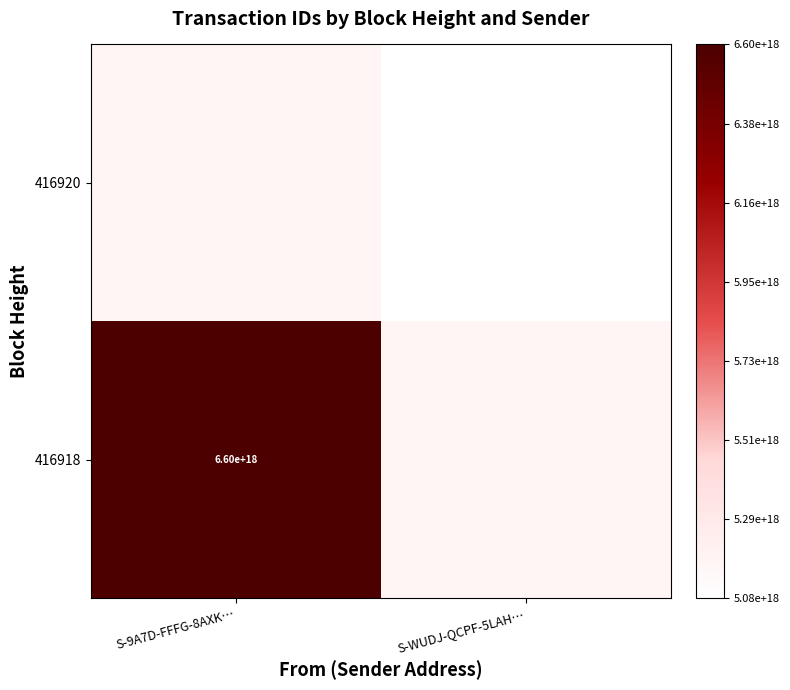

The 416920 series shows 5080000000000000000 at S-WUDJ-QCPF-5LAH…. True or false?

True